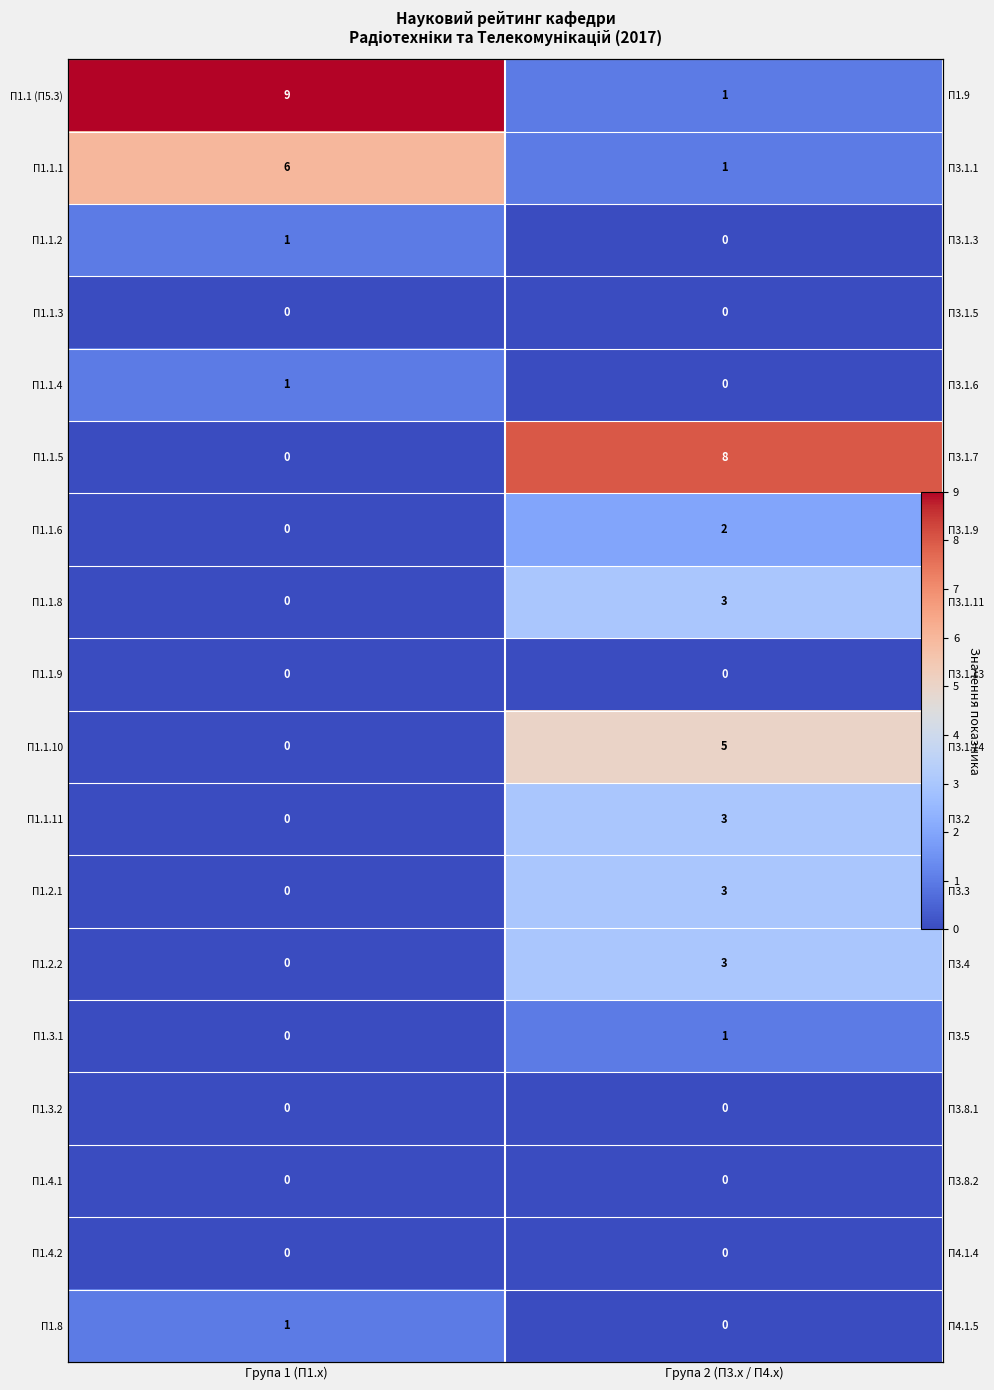

True or false: П1.1.6 has a value of 2 at Група 2 (П3.х / П4.х).

True